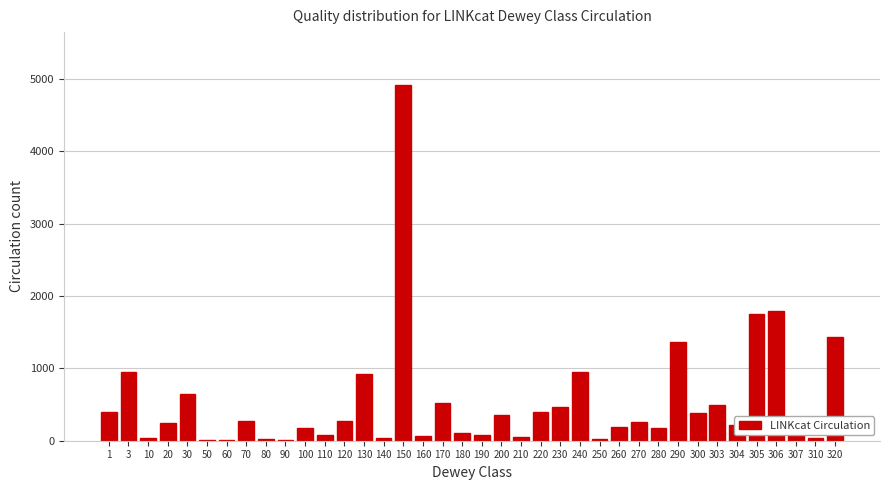

What is the sum of all values?

20201